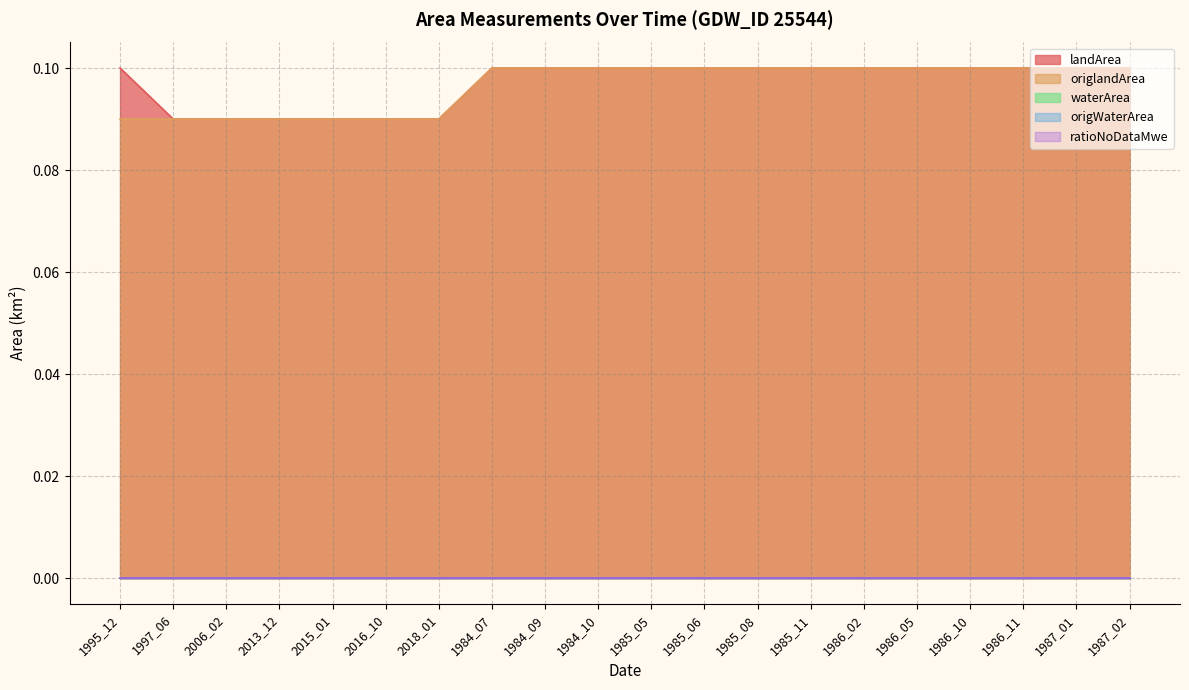

At how many categories does at least one series exceed 0?

20